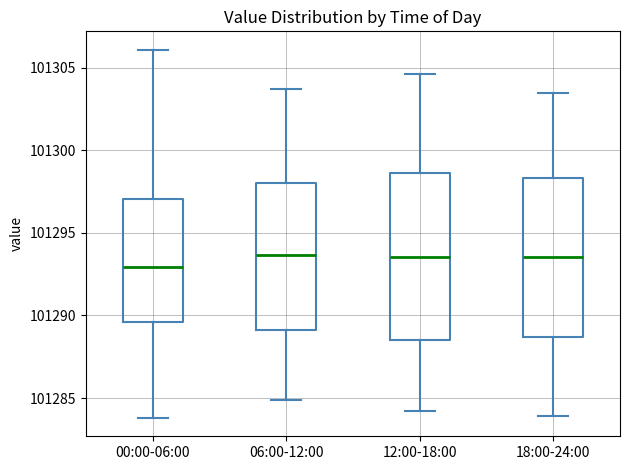

Reading left to right, transcribe this box plot: for each box, give where its median line is, the range the box spans, and where its two whiskers end, as read against the y-axis. The values are not printed on the chart, so give them approximately, as read against the axis.

00:00-06:00: median 101293.0, box 101289.5 to 101297.0, whiskers 101284.0 to 101306.0
06:00-12:00: median 101293.5, box 101289.0 to 101298.0, whiskers 101285.0 to 101303.5
12:00-18:00: median 101293.5, box 101288.5 to 101298.5, whiskers 101284.0 to 101304.5
18:00-24:00: median 101293.5, box 101288.5 to 101298.5, whiskers 101284.0 to 101303.5